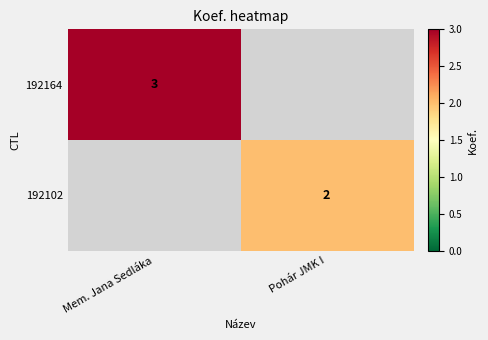

The 192164 series shows 3 at Mem. Jana Sedláka. True or false?

True